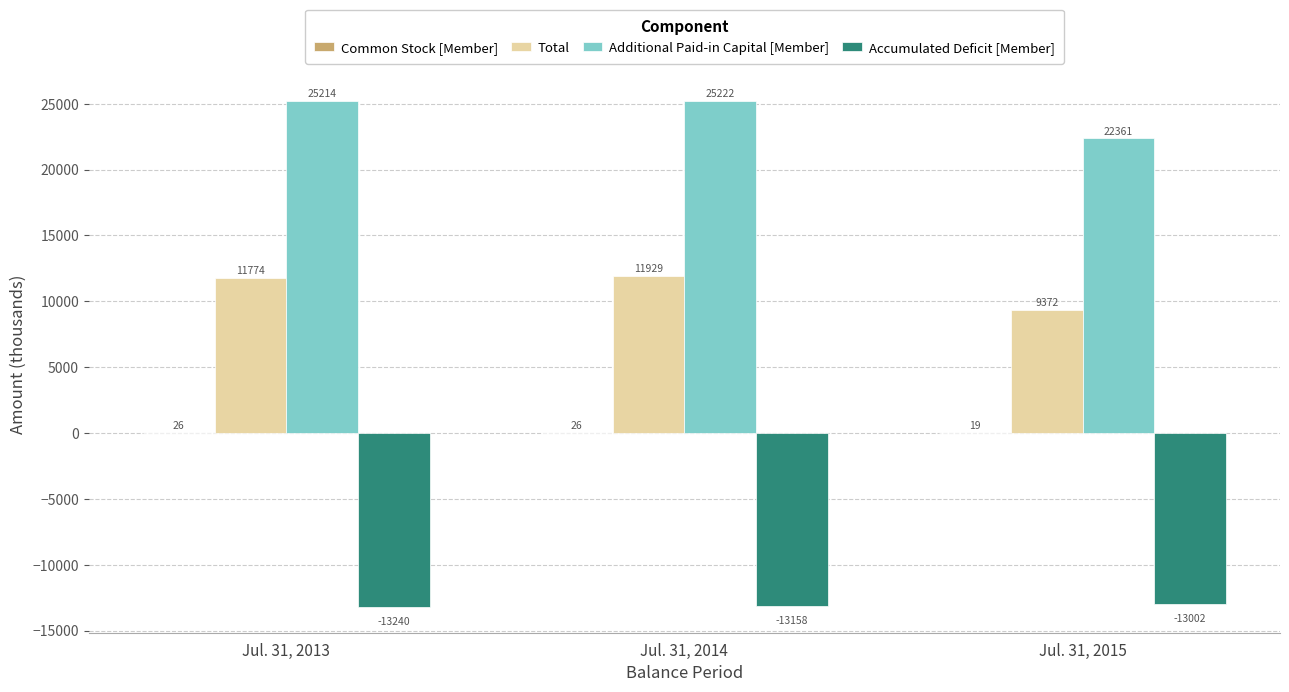

What is the sum of all Accumulated Deficit [Member] values?

-39400